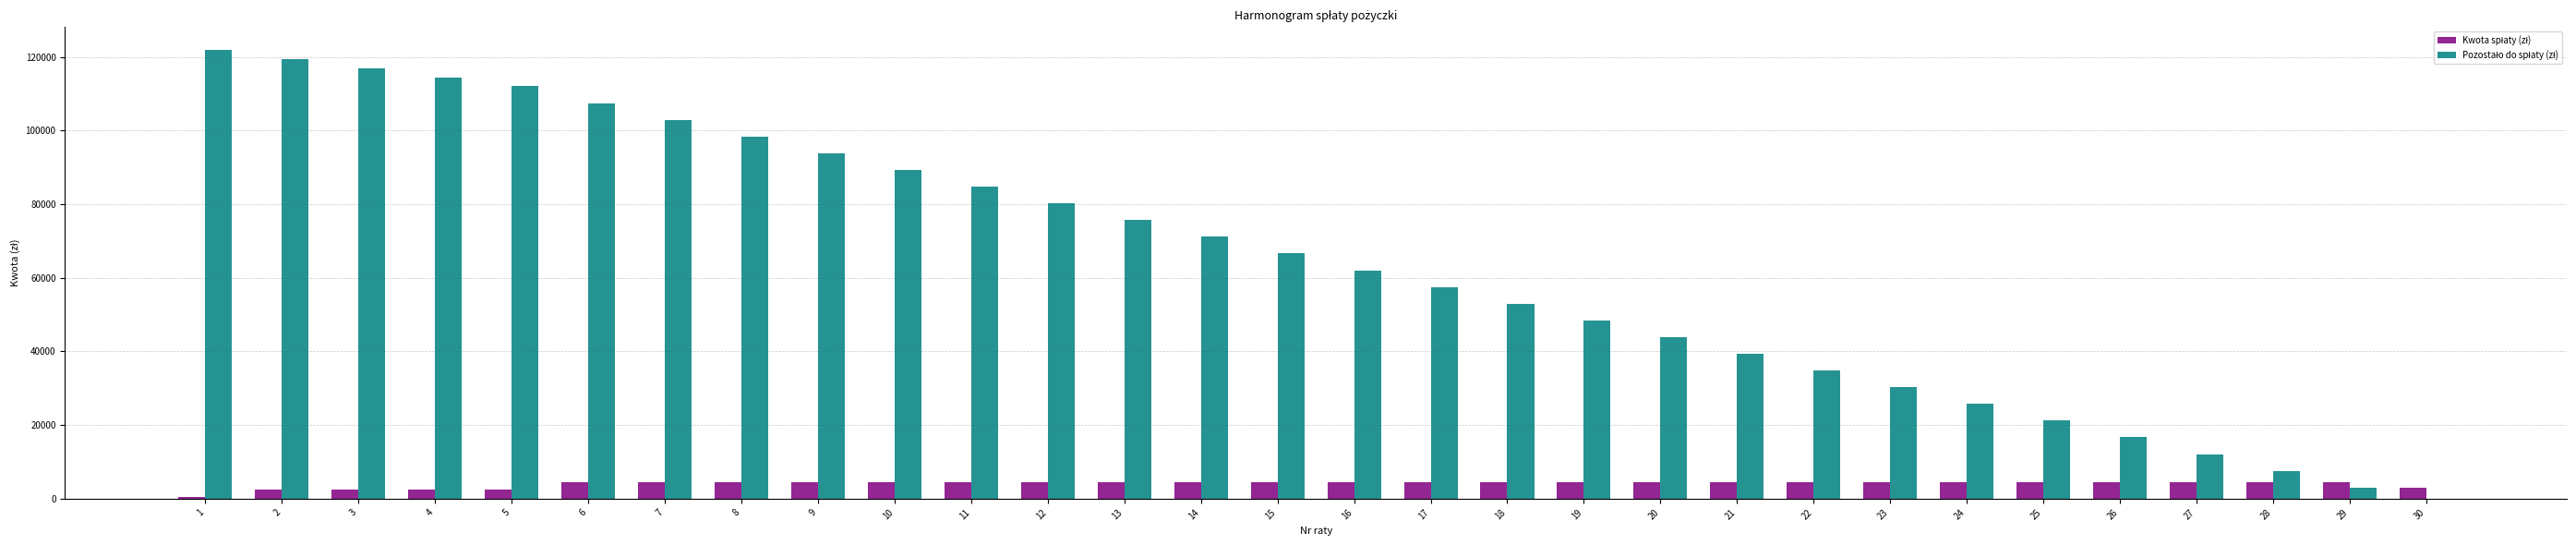

What is the maximum value shown in the chart?

122000